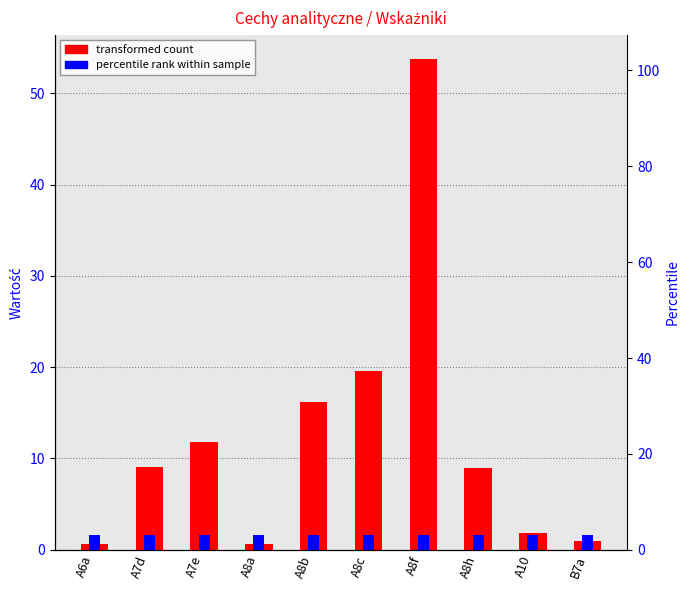

What is the sum of all values?

123.4